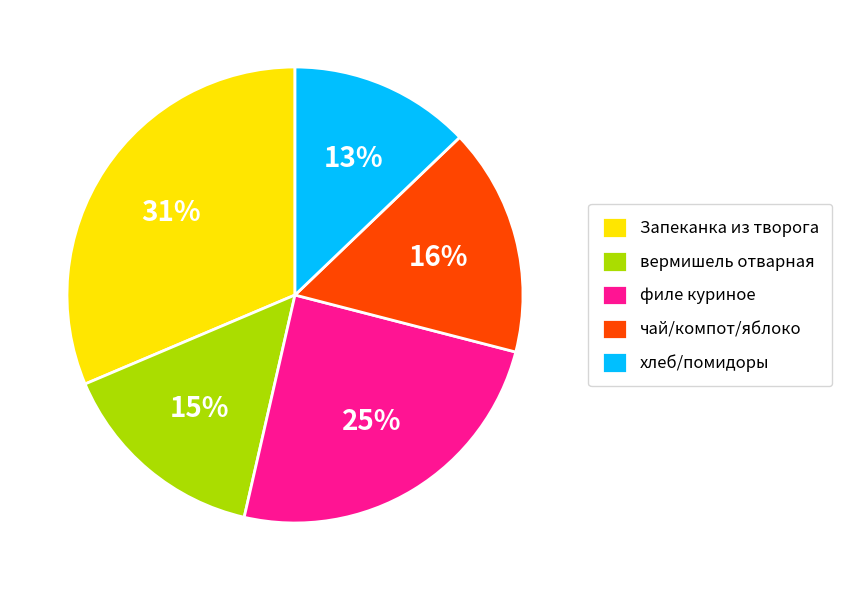

Is there any slice that represents more than half of the pie?

No